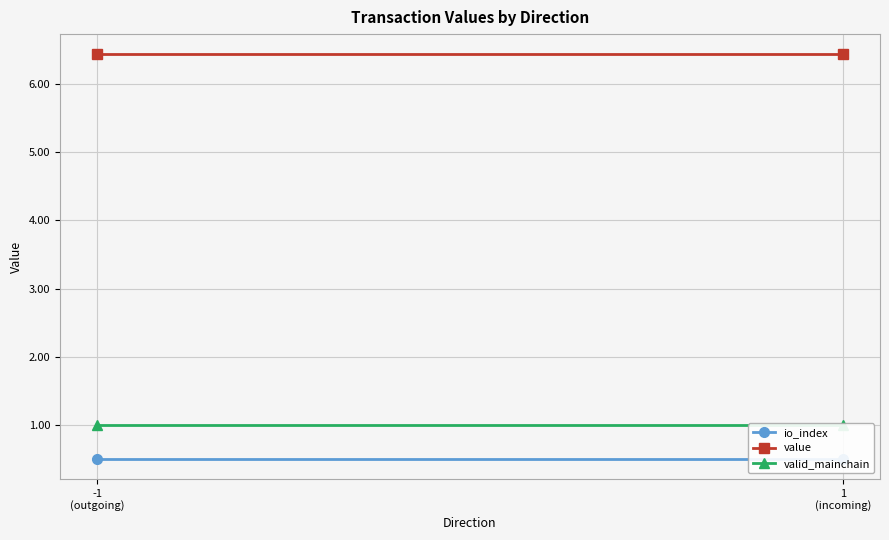

At how many categories does at least one series exceed 3?

2